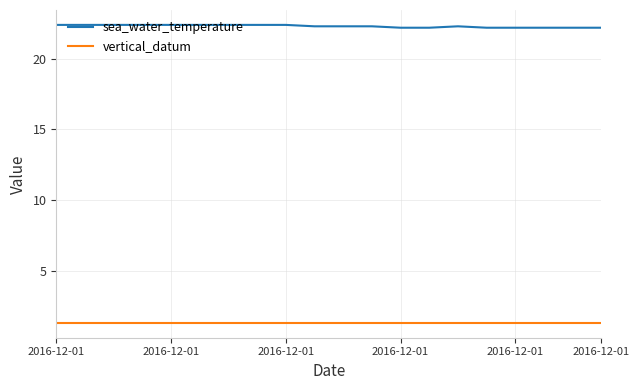

How many lines are shown in the chart?

2